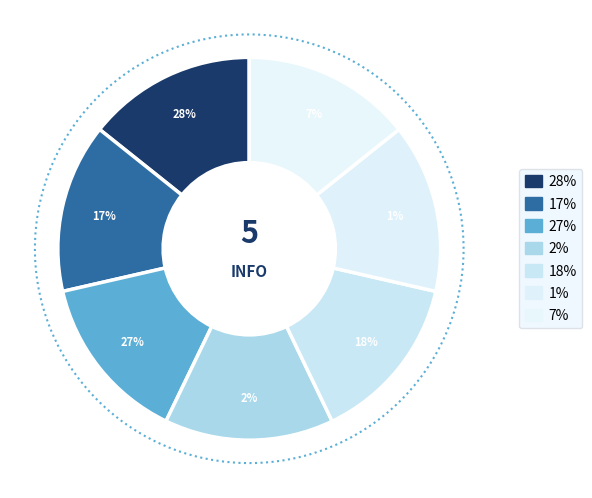

How many segments does this pie chart have?

7